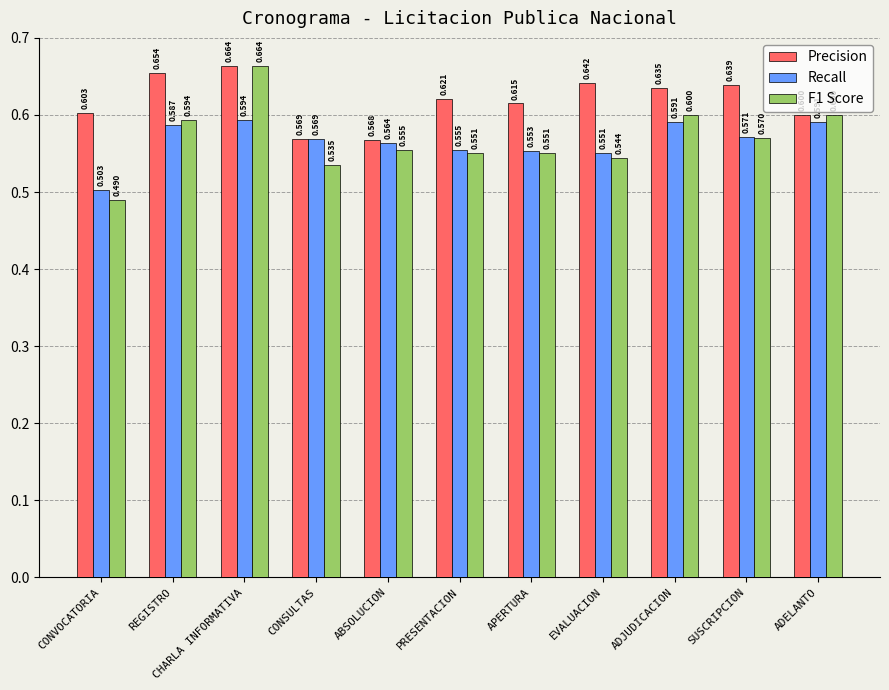

How many bars are there in each group?

3